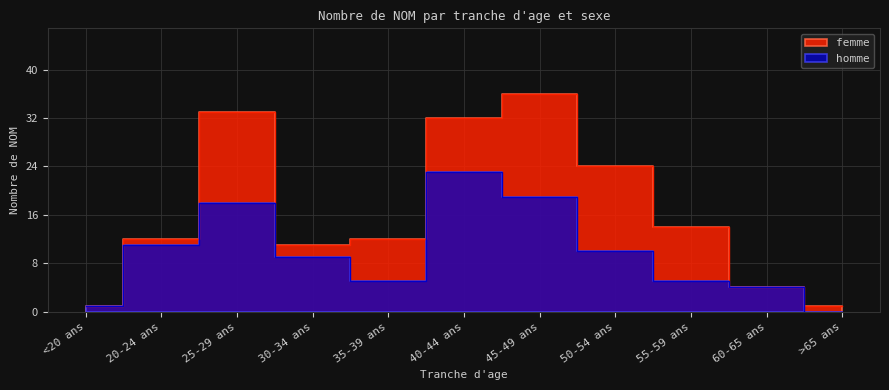

At which category does the chart reach its minimum across all series?

>65 ans